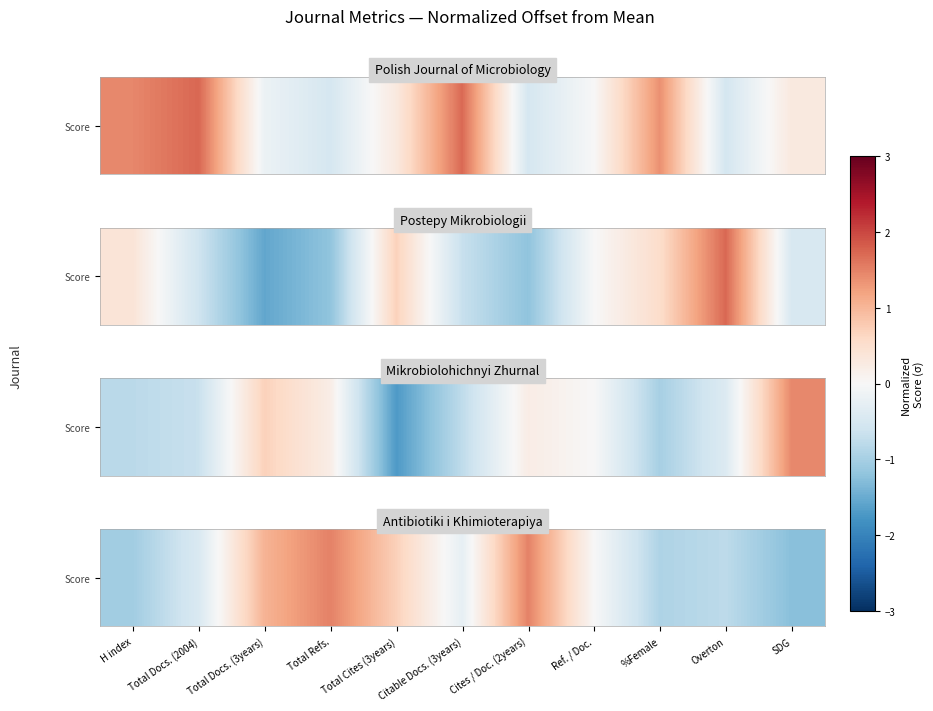

How many values are below 0?

6